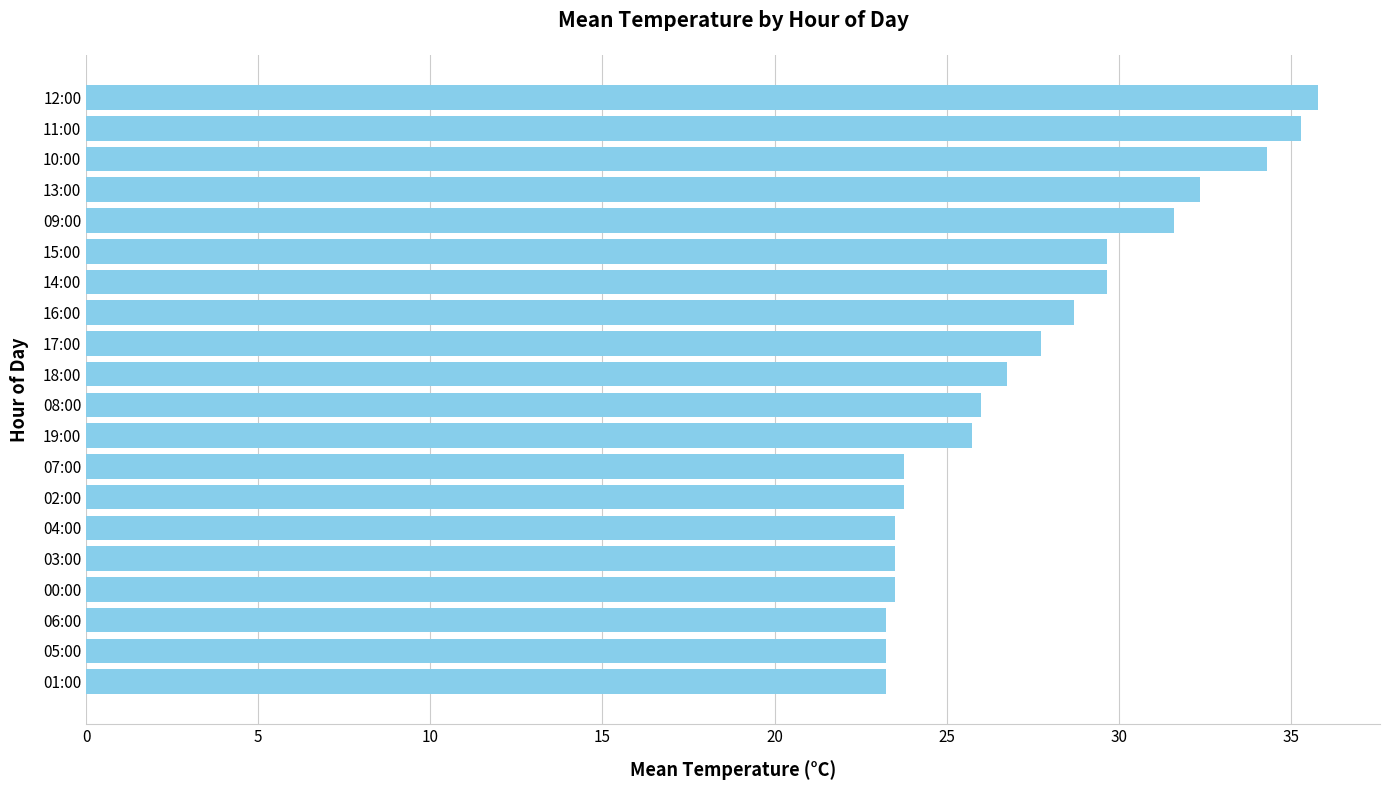

What is the greatest value displayed?

35.8